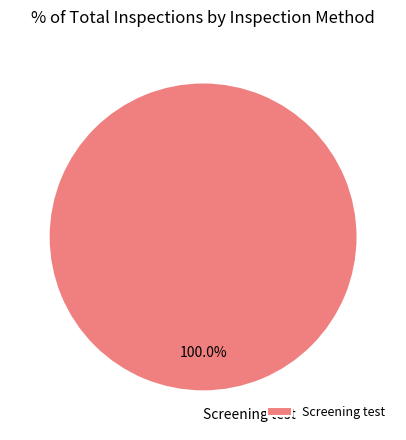

Is there a majority slice in this chart?

Yes